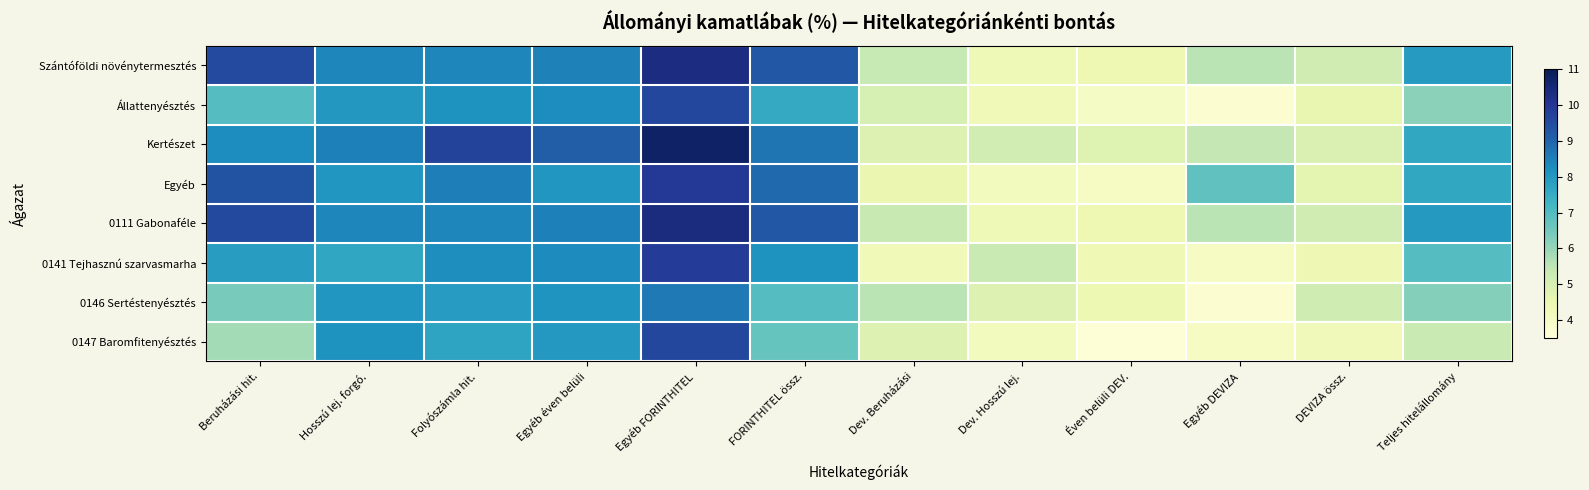

Rank the series by their maximum value, from lowest to highest.

0146 Sertéstenyésztés, 0147 Baromfitenyésztés, Állattenyésztés, 0141 Tejhasznú szarvasmarha, Egyéb, Szántóföldi növénytermesztés, 0111 Gabonaféle, Kertészet